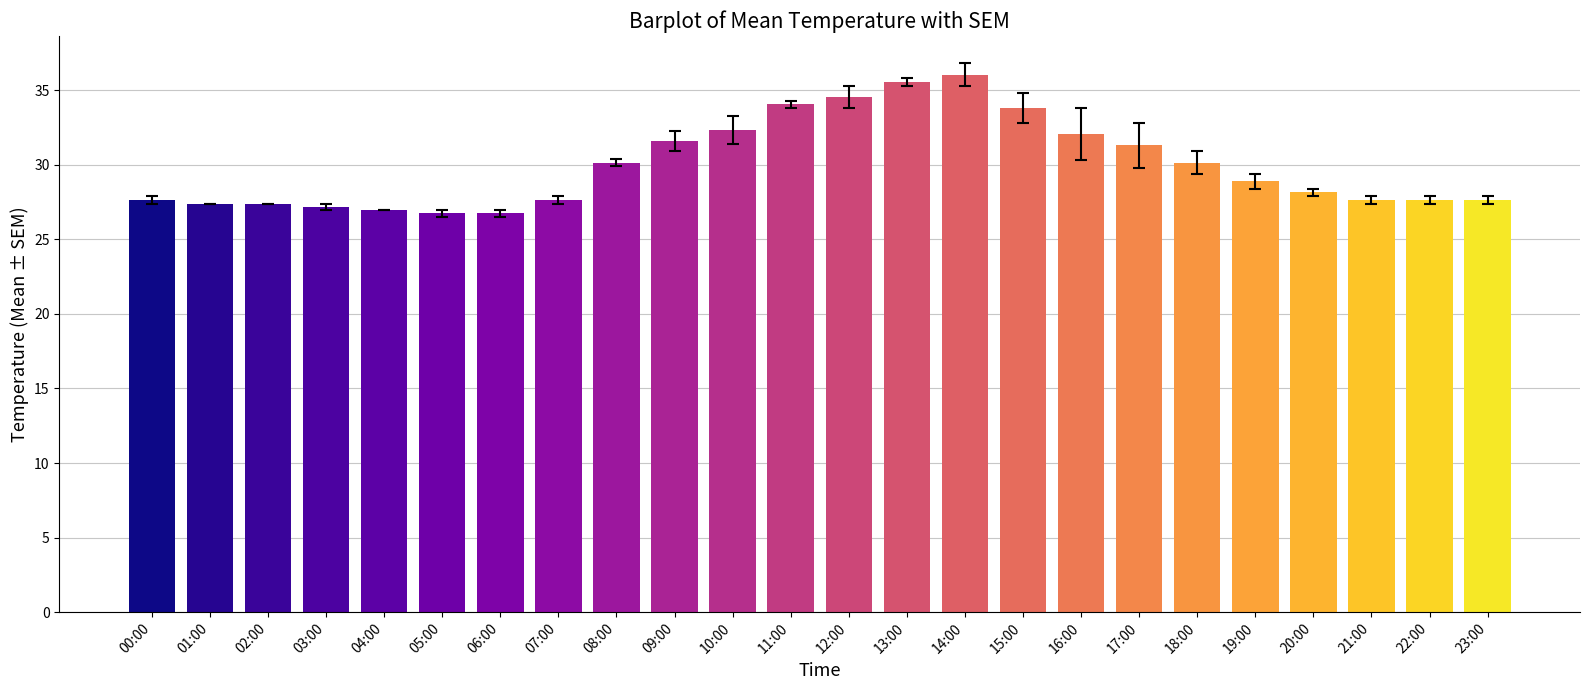

True or false: the data shows 32.0 at 16:00.

True